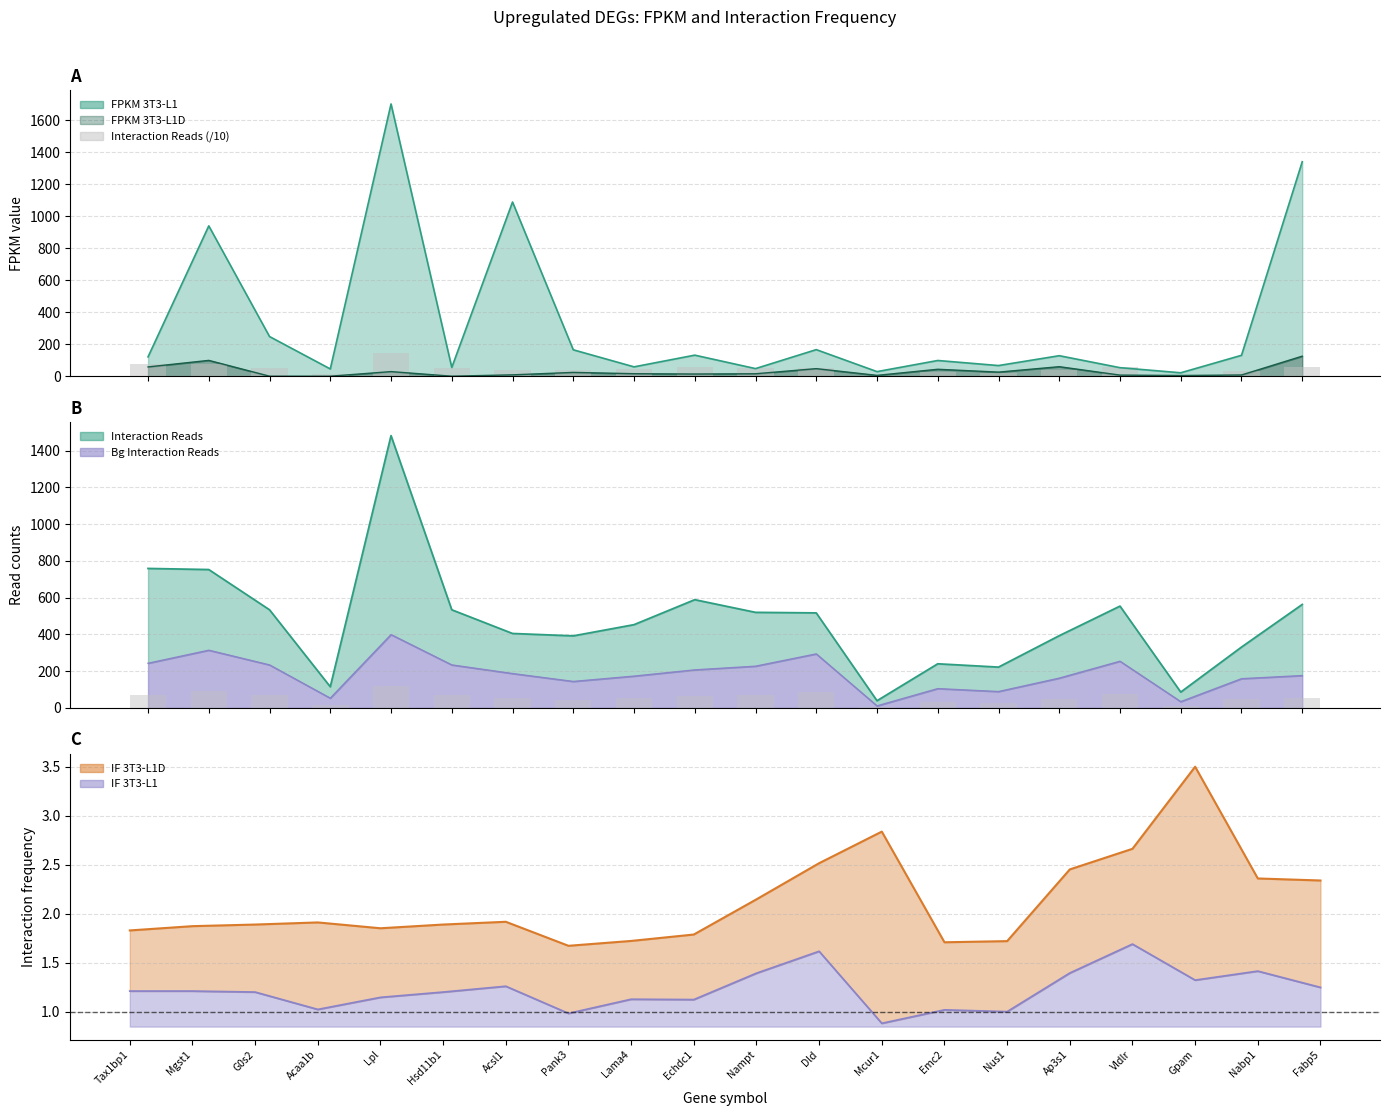

Are the bars horizontal?

No